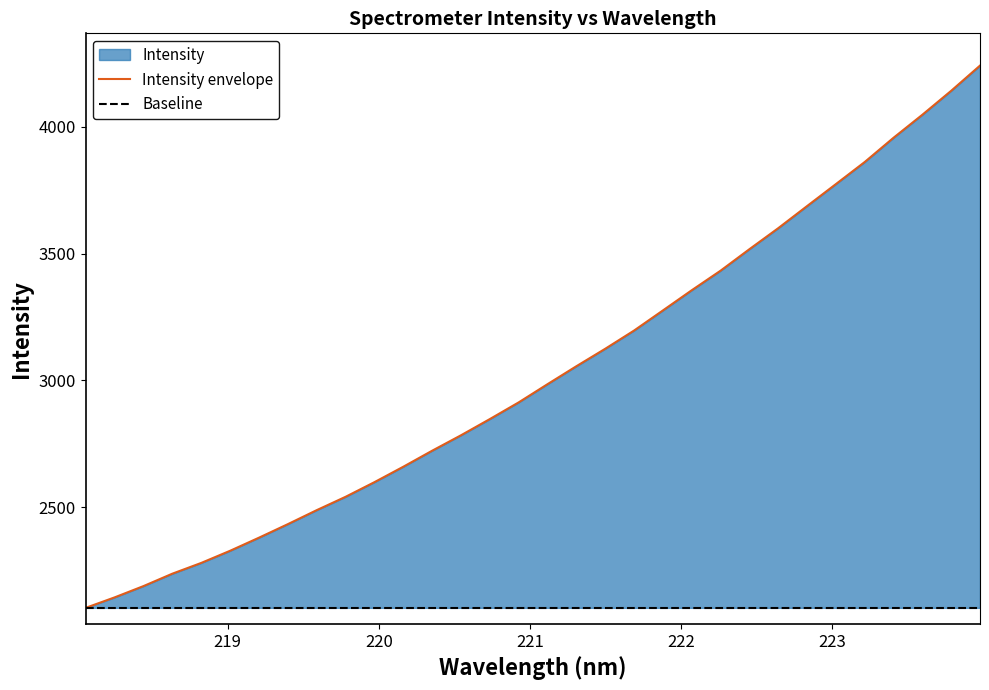

What is the sum of all Intensity envelope values?

96909.5